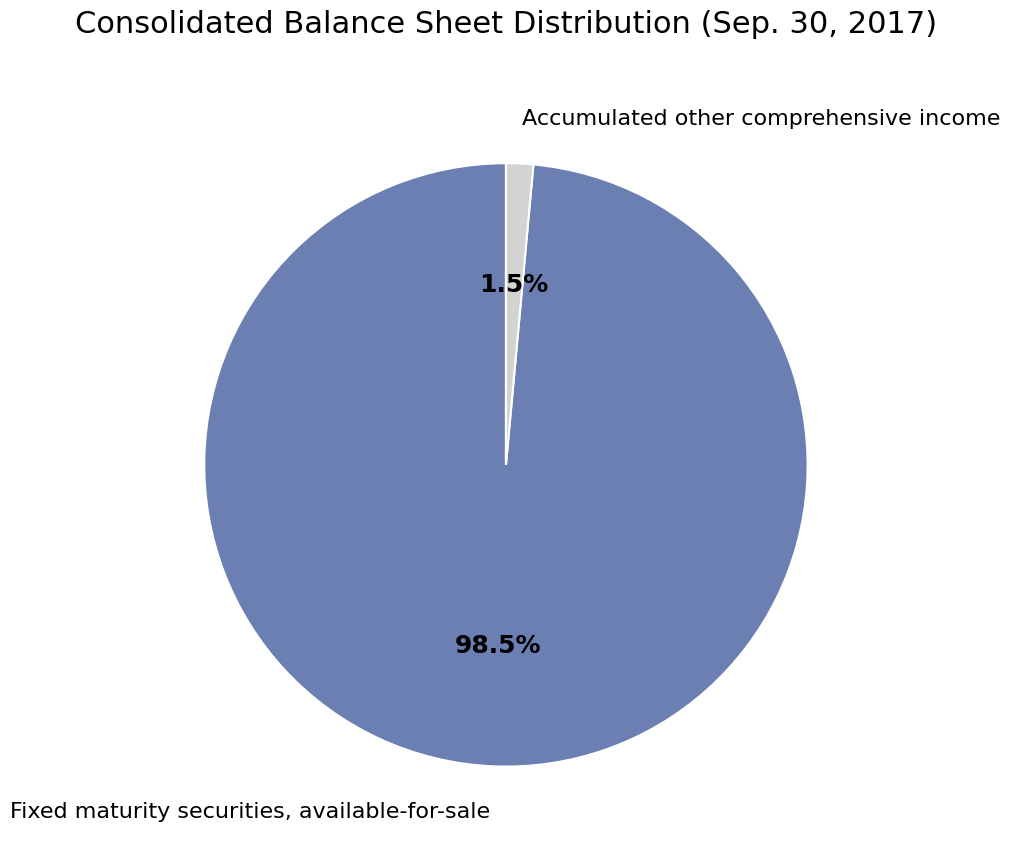

Rank the categories by value from highest to lowest.

Fixed maturity securities, available-for-sale, Accumulated other comprehensive income